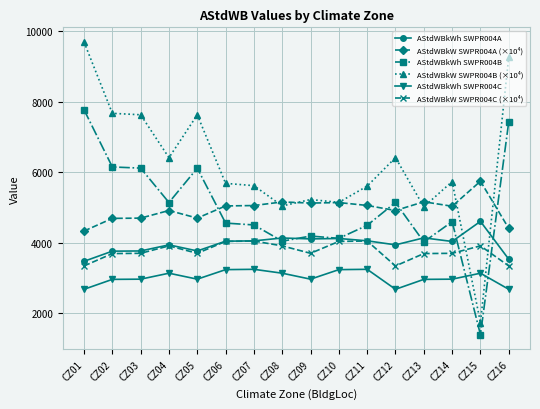

What is the difference between the AStdWBkW SWPR004A (×10⁴) values at CZ01 and CZ15?

1412.9